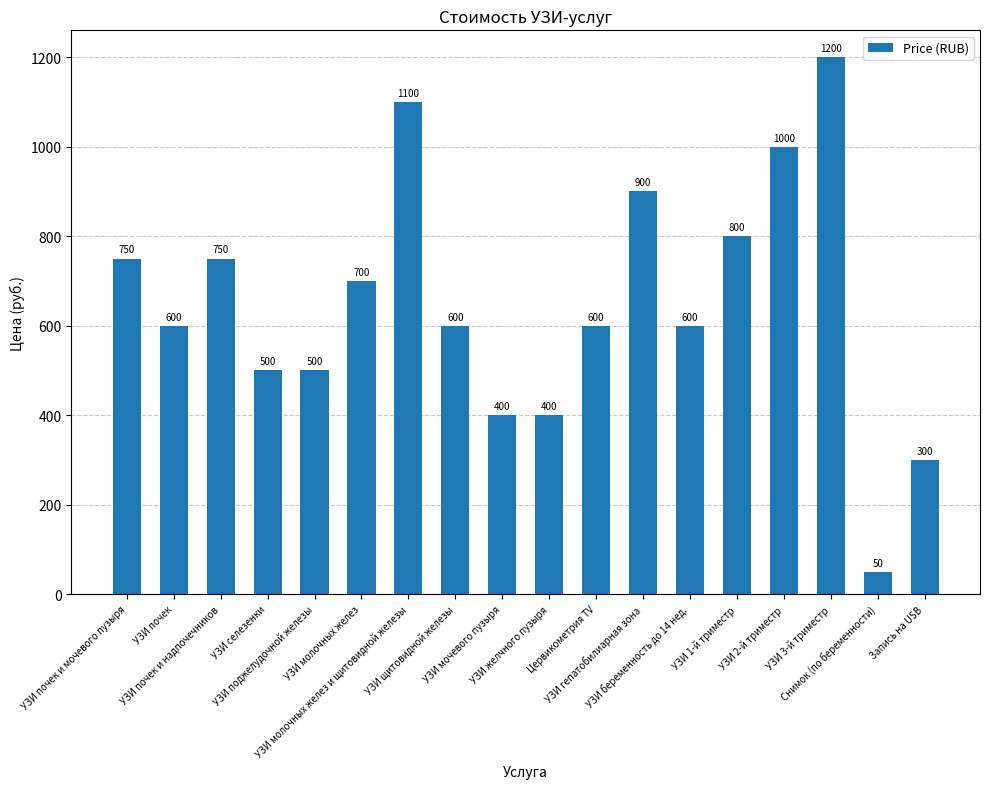

What is the sum of the values at Цервикометрия TV and УЗИ 1-й триместр?

1400